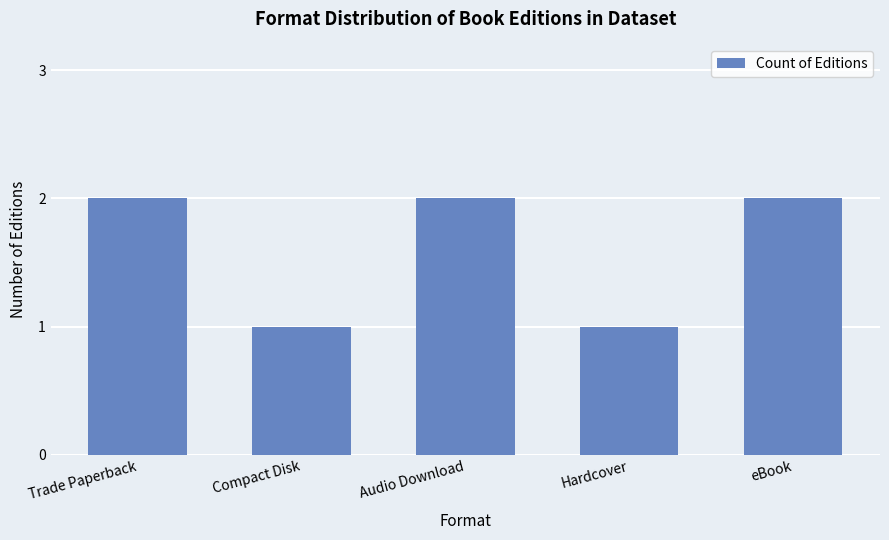

Which has a higher value, Hardcover or eBook?

eBook